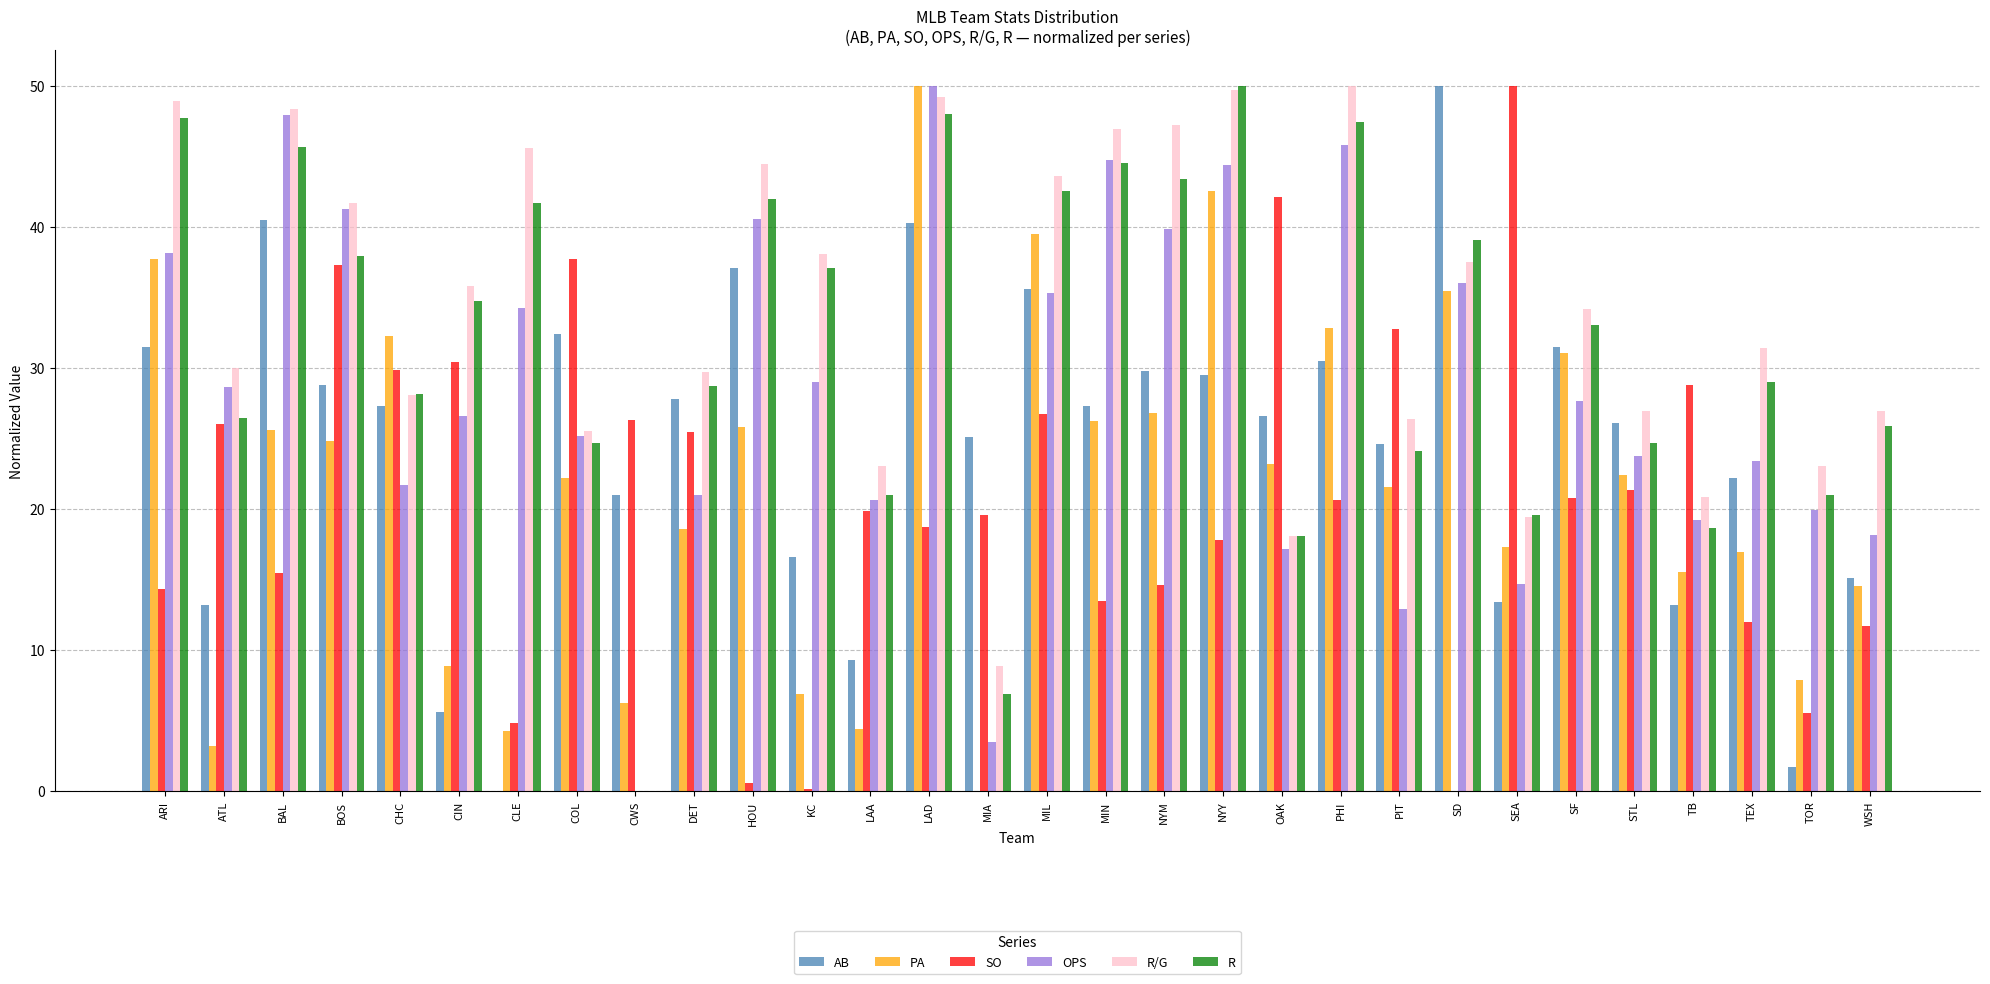

The value of R at PHI is 47.4. True or false?

True